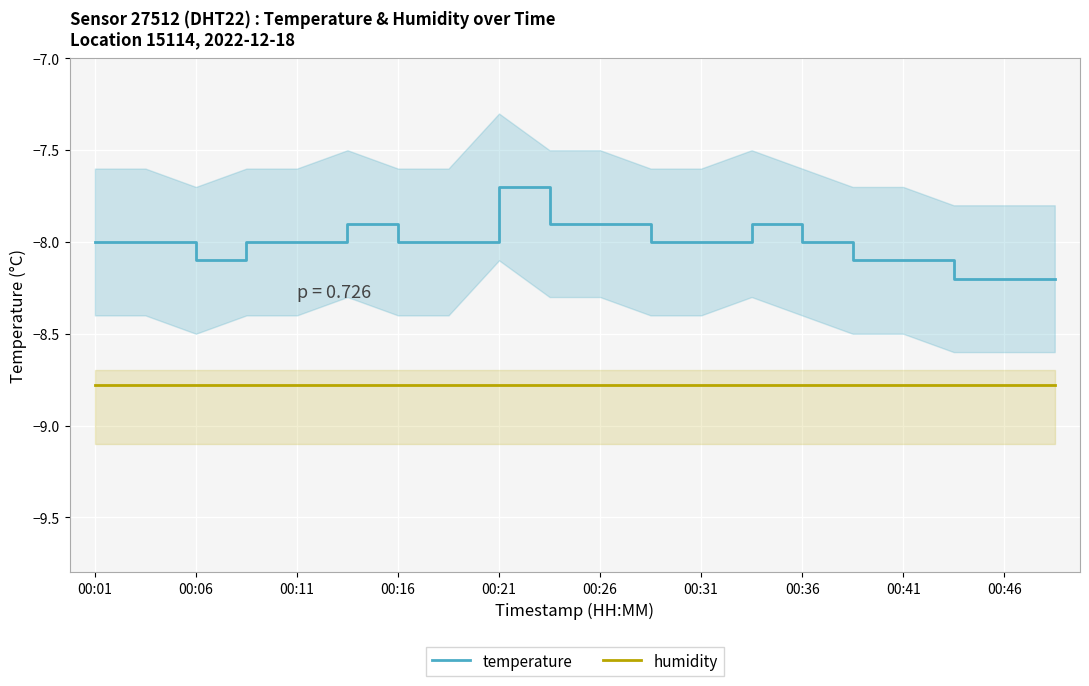

What is the lowest value of the temperature series?

-8.2